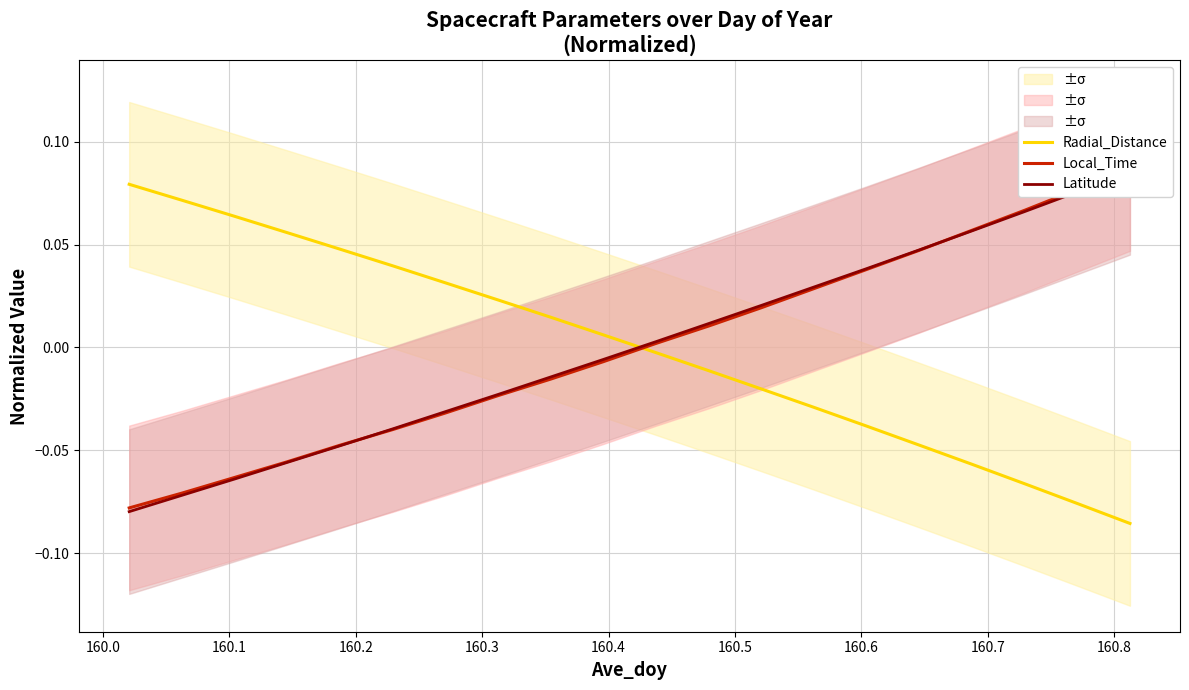

True or false: Radial_Distance and Local_Time intersect in this chart.

True